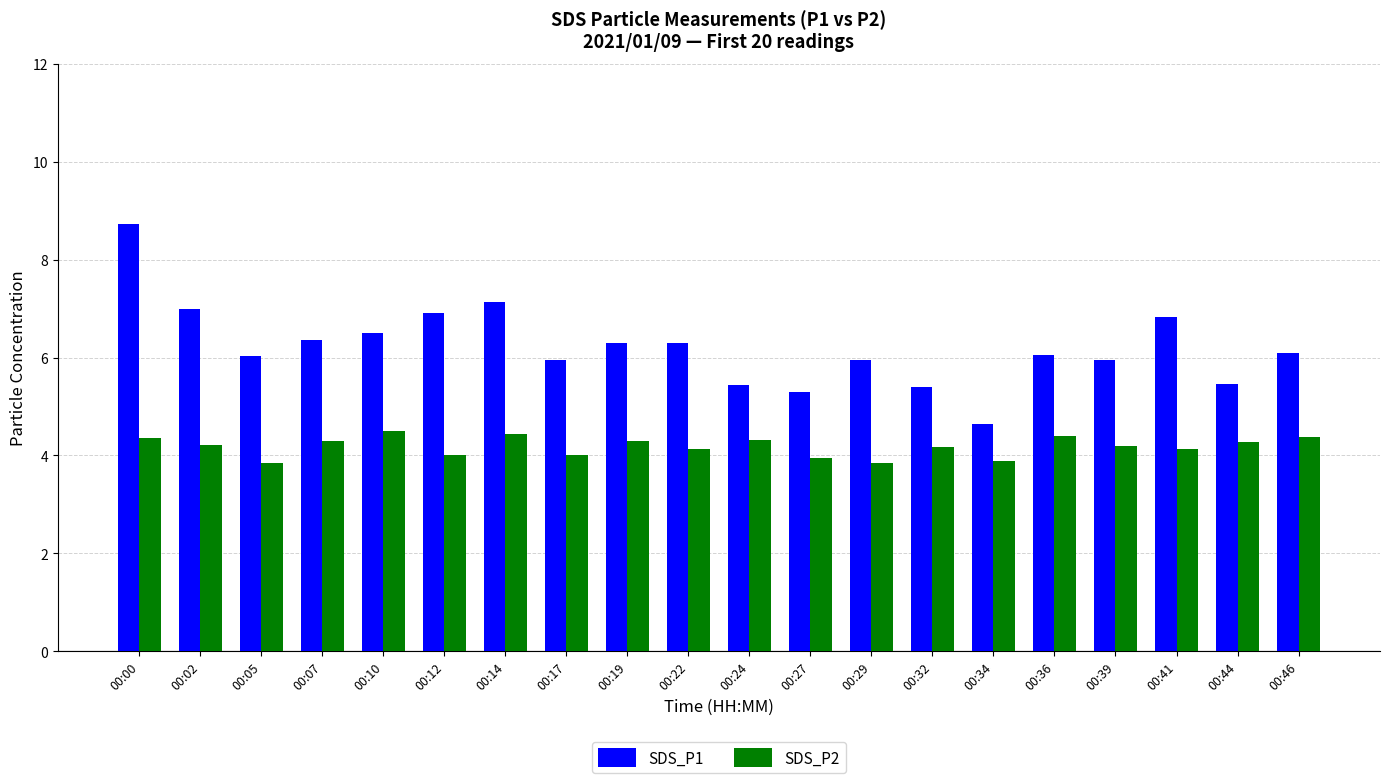

What is the highest value of the SDS_P1 series?

8.7